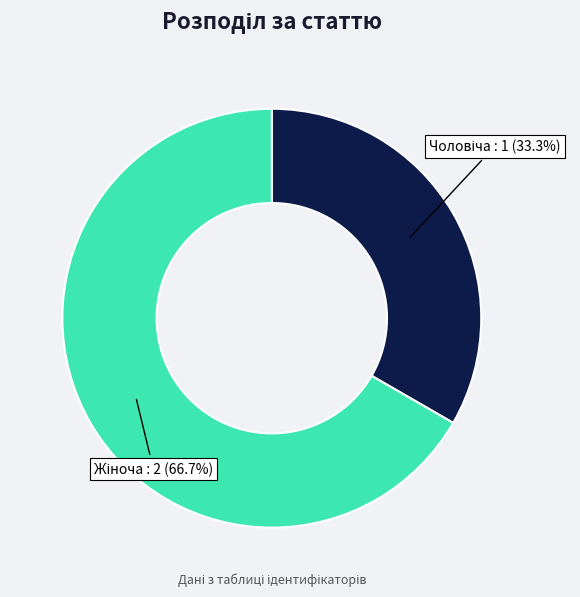

Is there a majority slice in this chart?

Yes